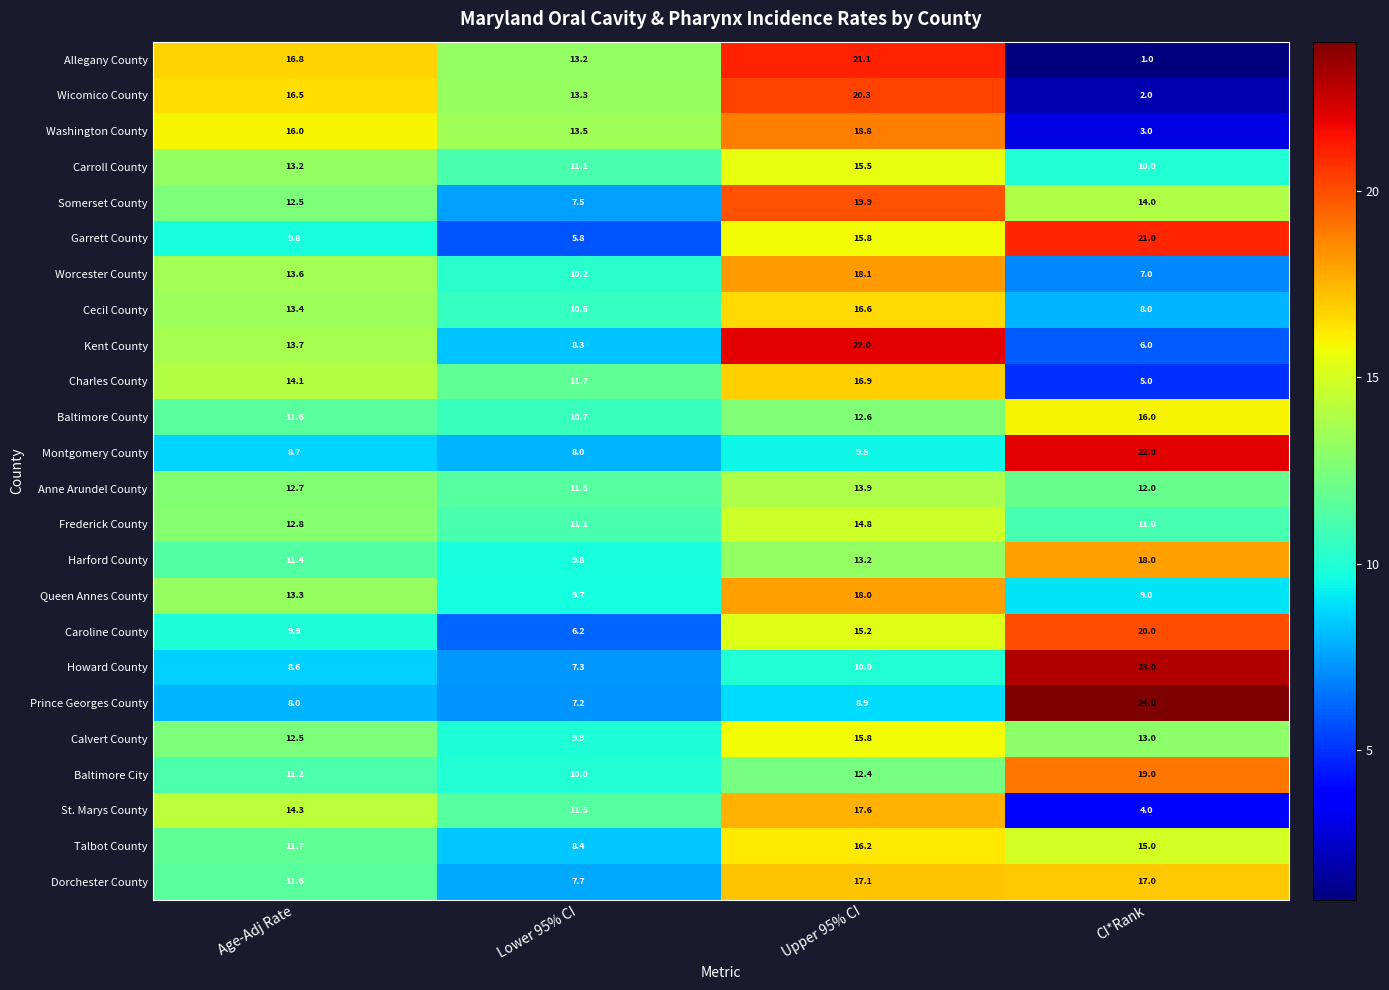

What is the spread (max minus min) of values at Upper 95% CI?

13.1